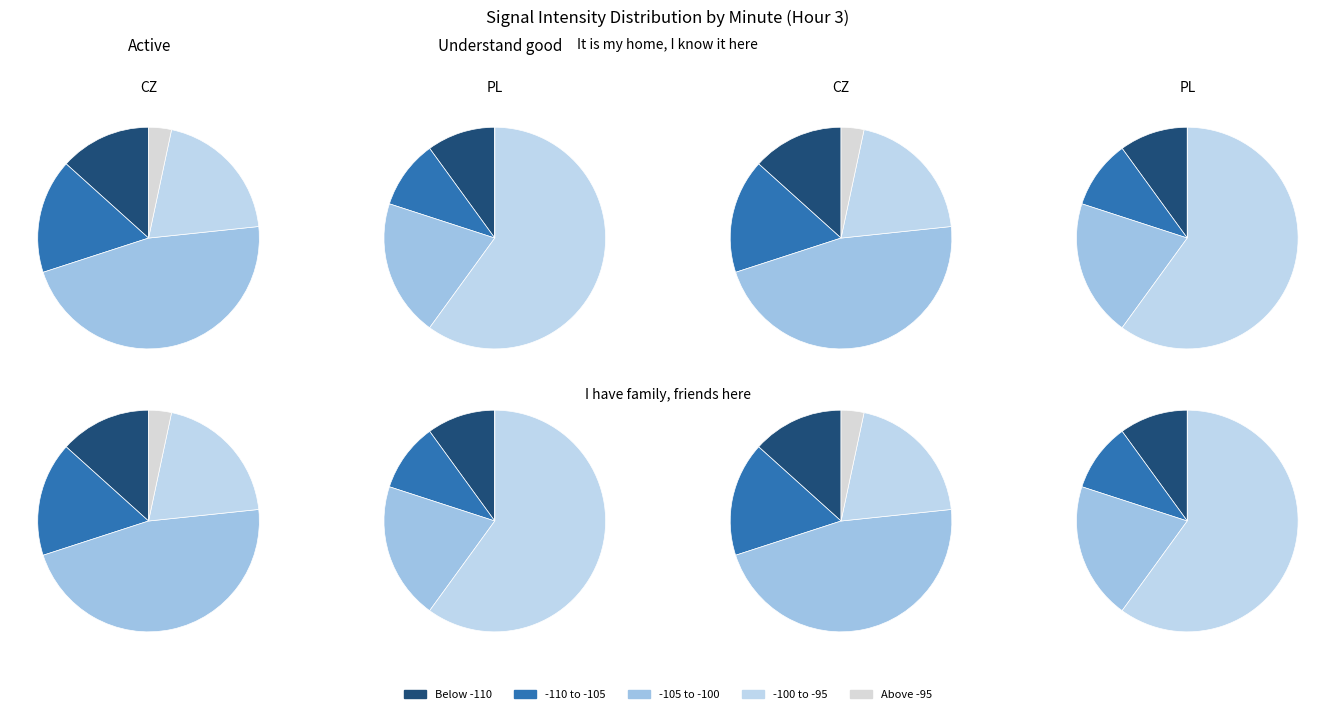

To the nearest percent, what is the average slice percentage?

20%